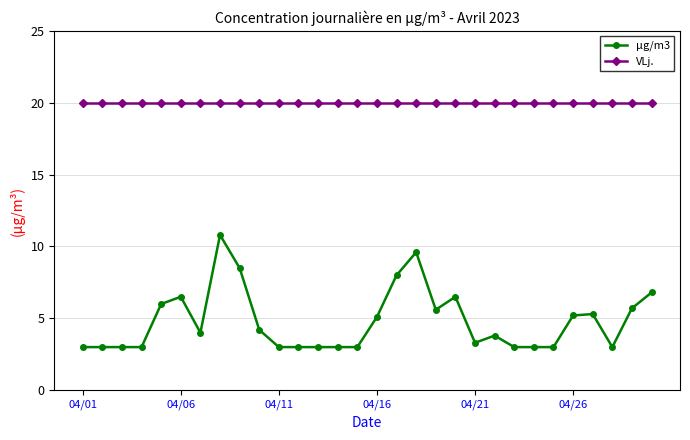

True or false: µg/m3 and VLj. cross at least once.

False